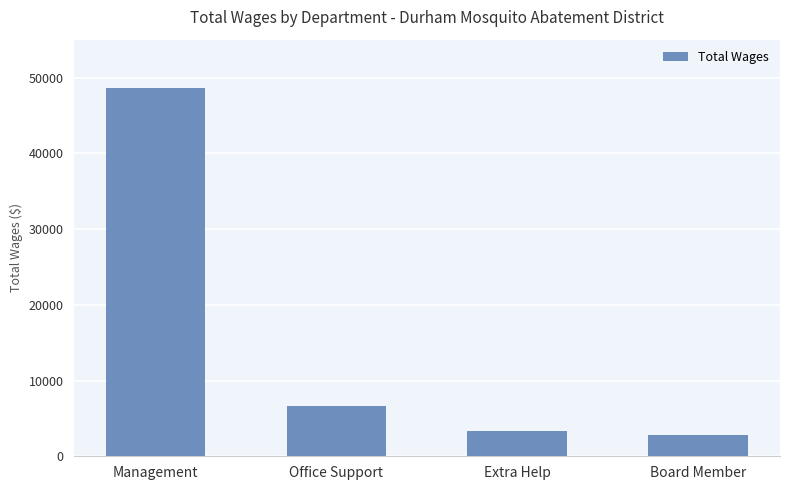

Which label corresponds to the smallest value in the chart?

Board Member